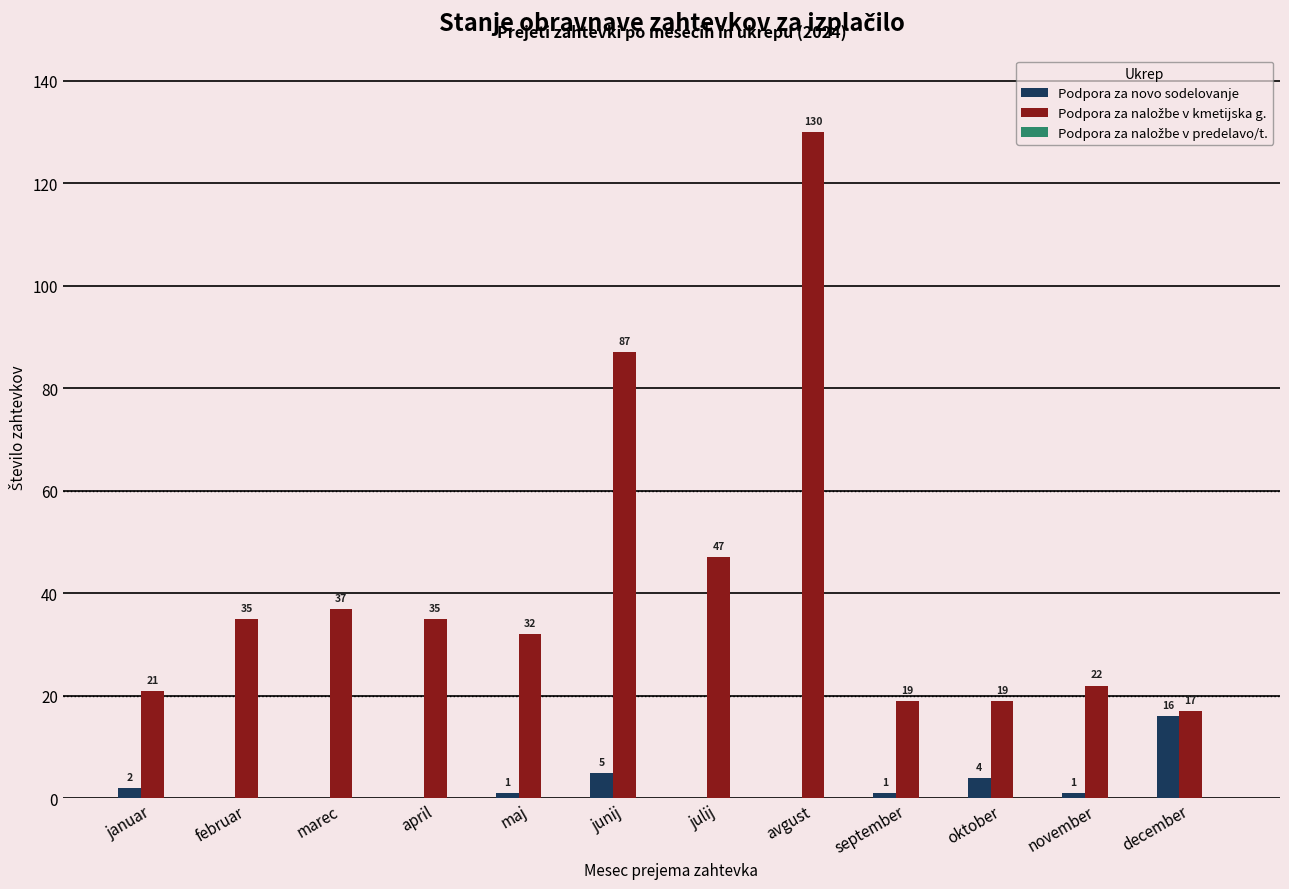

How many groups of bars are there?

12